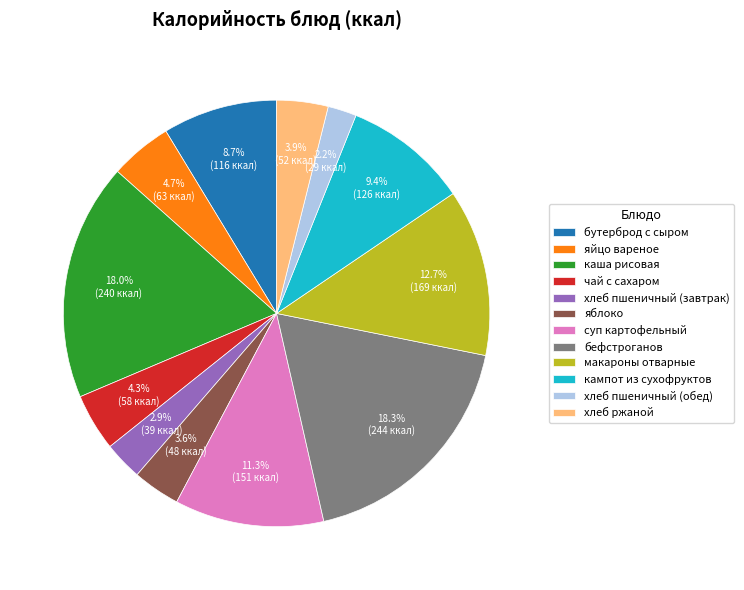

How many slices are in this pie chart?

12